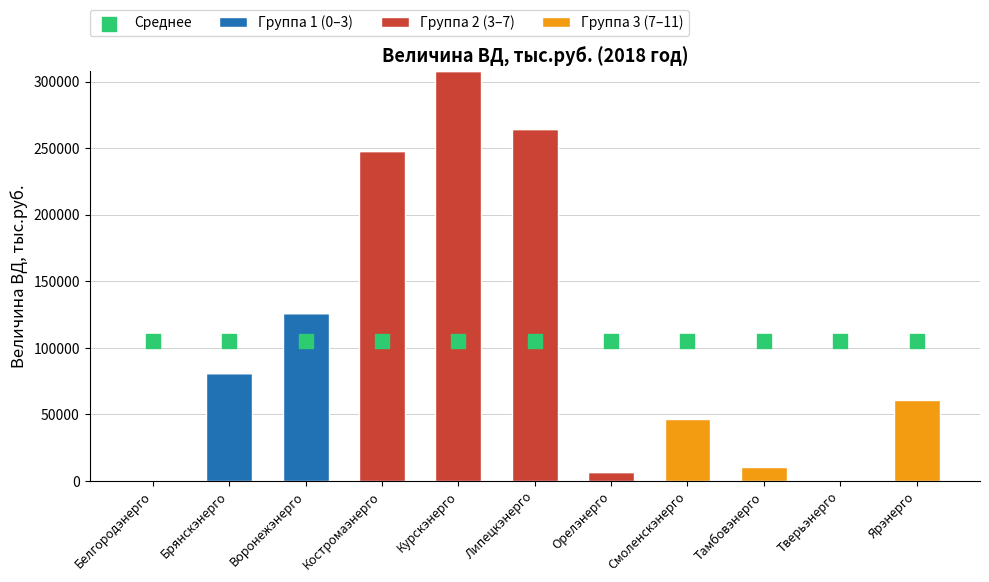

At which category is the sum across all series the highest?

Курскэнерго